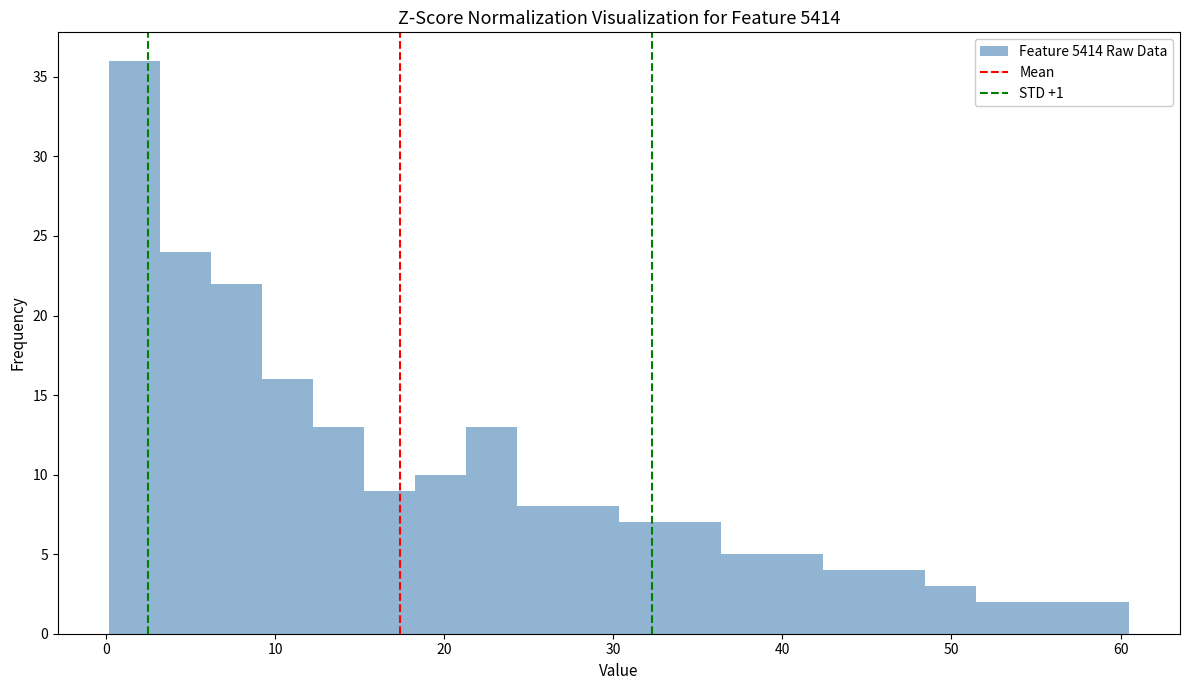

Read against the x-axis, roughly where is the centre of the tallest bar?

2